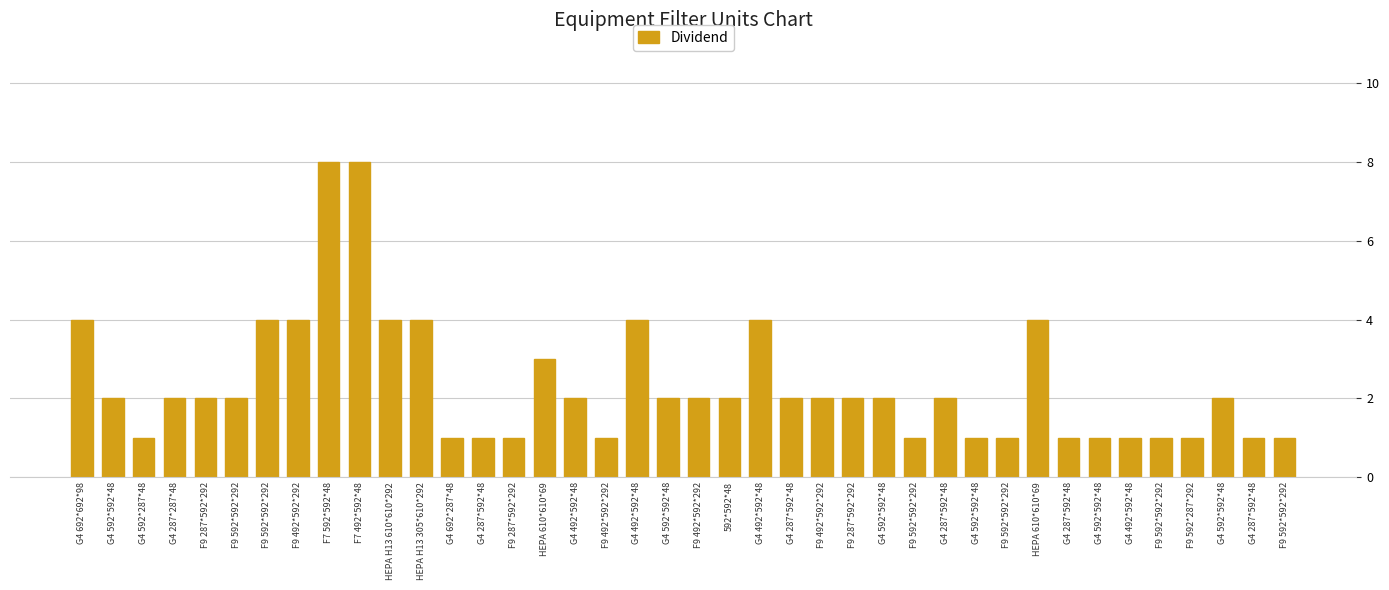

How many distinct data groups are displayed?

1